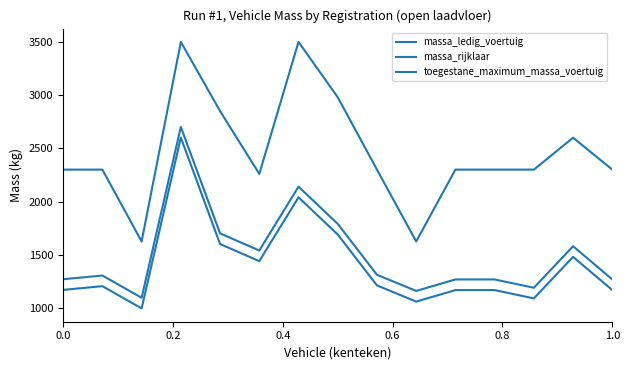

True or false: massa_ledig_voertuig and toegestane_maximum_massa_voertuig intersect in this chart.

False